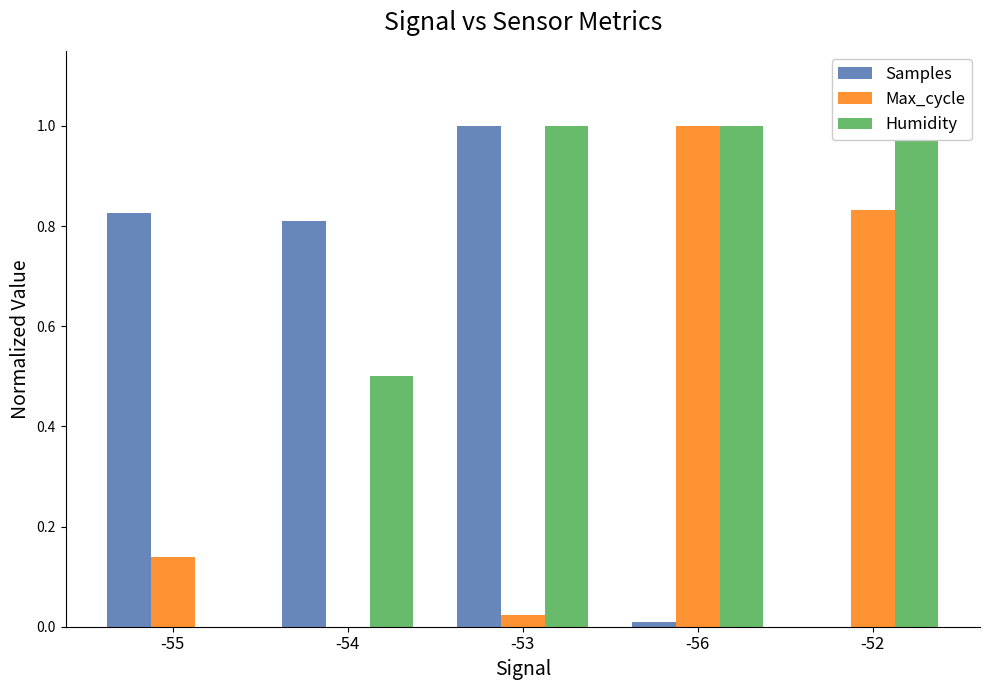

Reading left to right, what are all the values shown in this chart?

Samples: -55=0.8	-54=0.8	-53=1.0	-56=0.0	-52=0.0
Max_cycle: -55=0.1	-54=0.0	-53=0.0	-56=1.0	-52=0.8
Humidity: -55=0.0	-54=0.5	-53=1.0	-56=1.0	-52=1.0